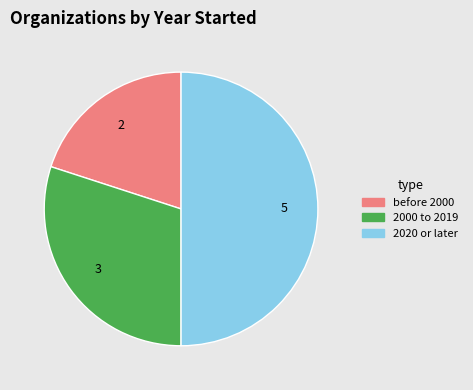

Do 2000 to 2019 and 2020 or later together represent more than half of the pie?

Yes